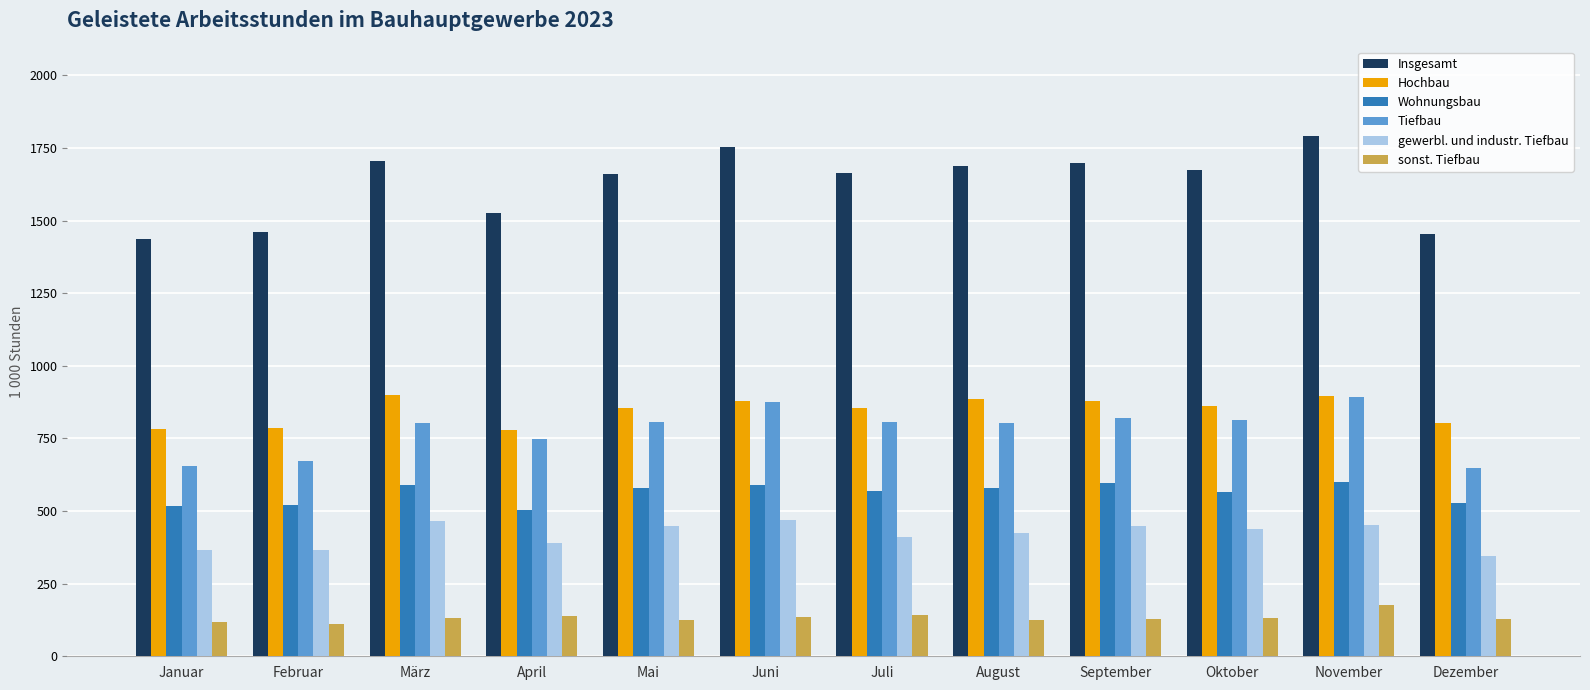

What is the value of the Hochbau bar at the 10th from the left?

863